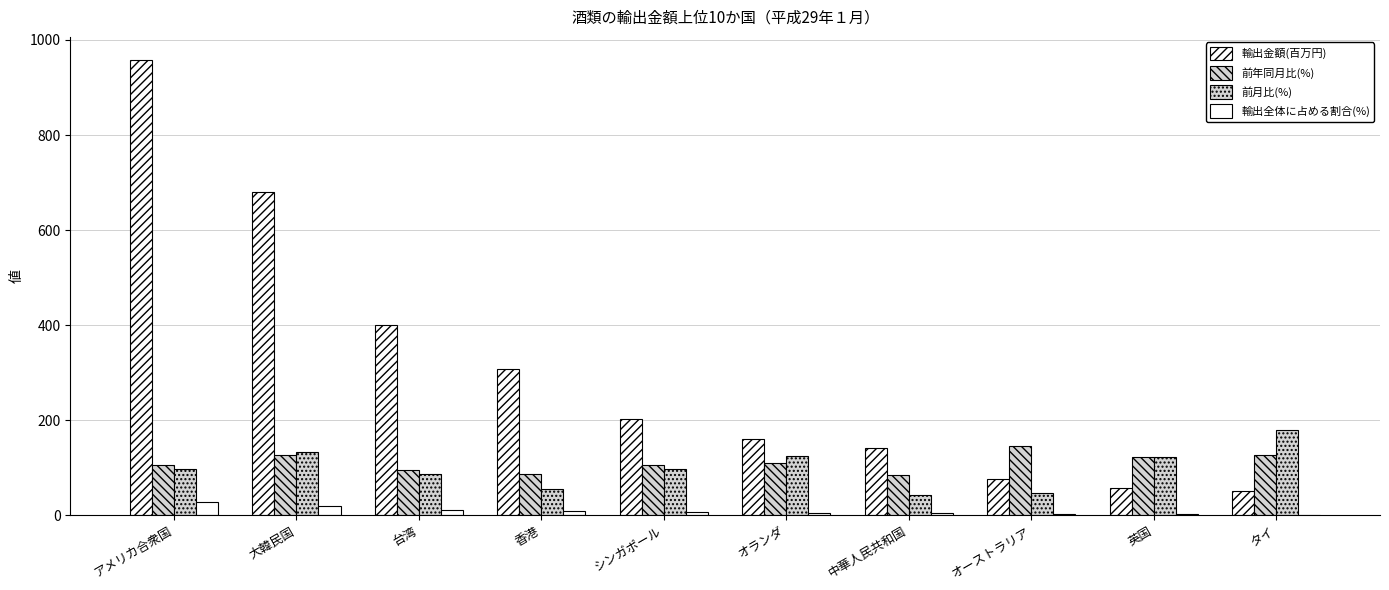

What is the total value across all series at タイ?

358.3